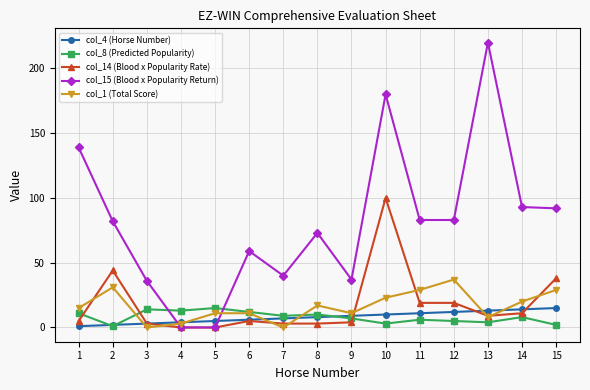

True or false: col_14 (Blood x Popularity Rate) and col_8 (Predicted Popularity) intersect in this chart.

True